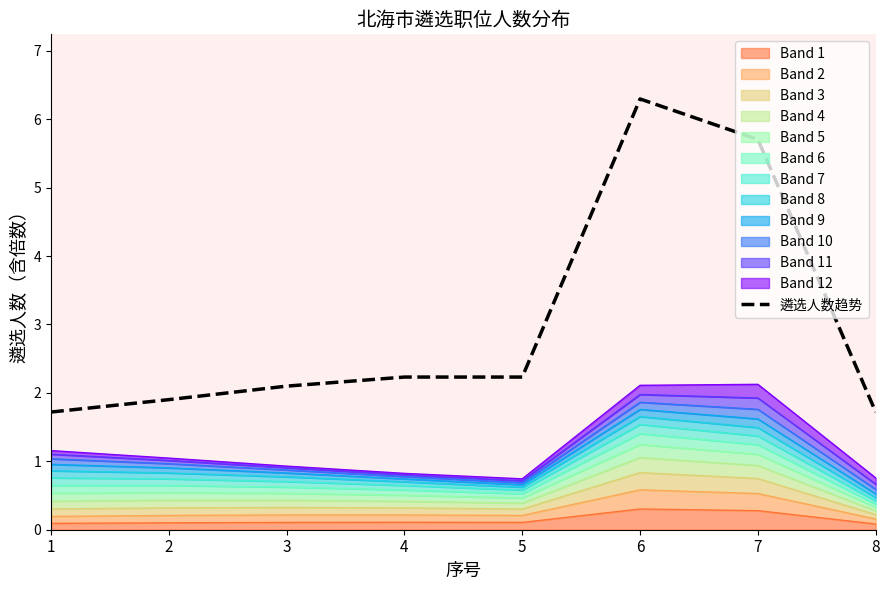

Which label corresponds to the largest value in the chart?

6